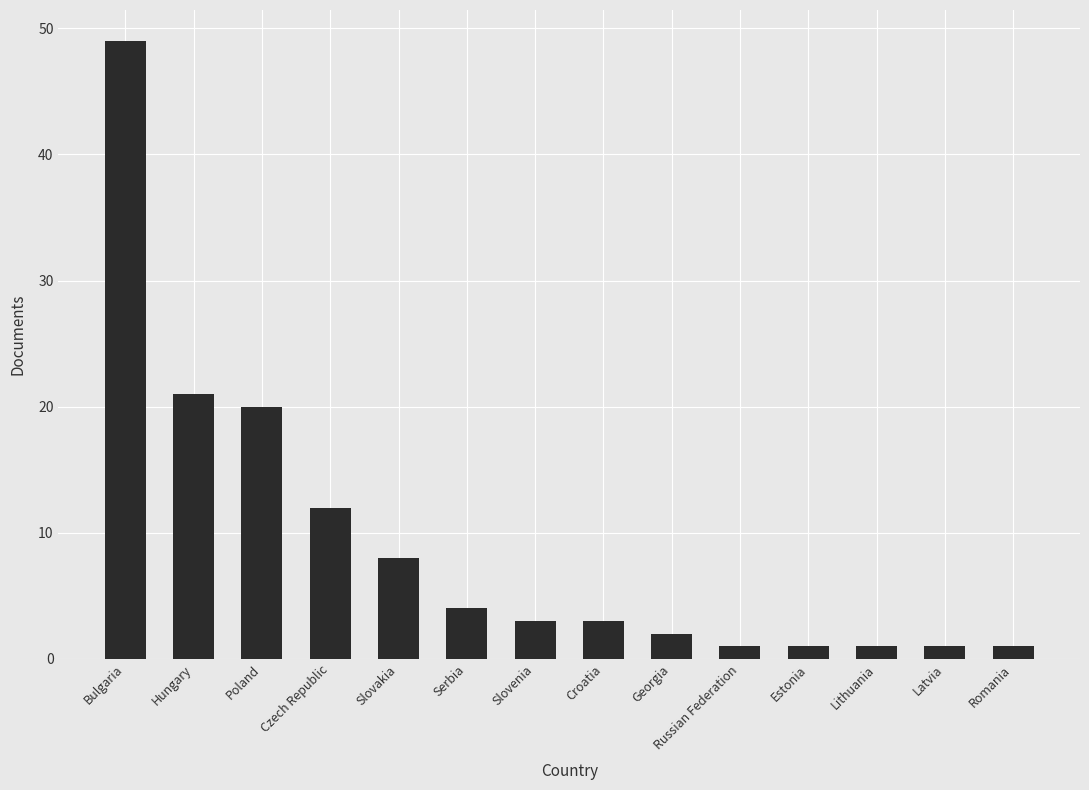

The chart shows a value of 2 at Georgia. True or false?

True